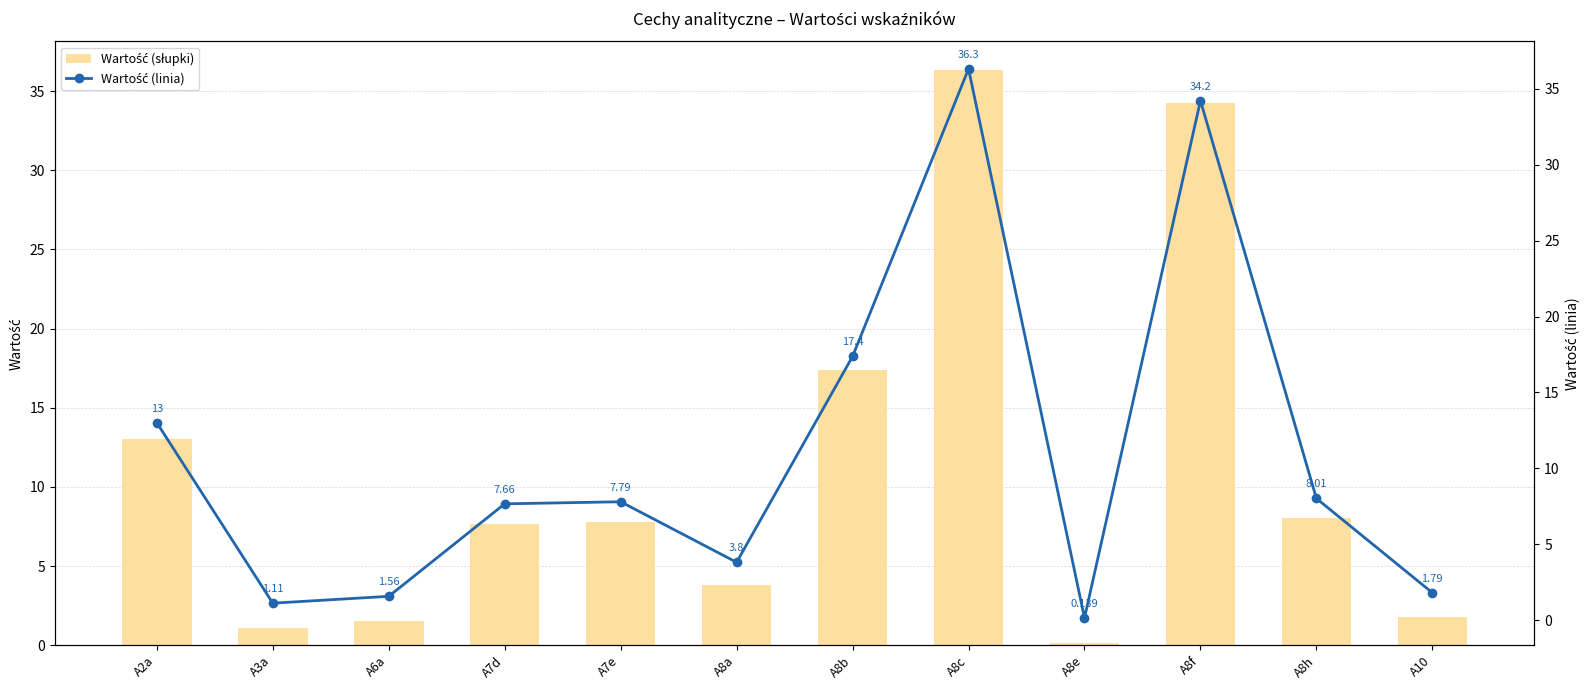

Does the chart contain stacked bars?

No